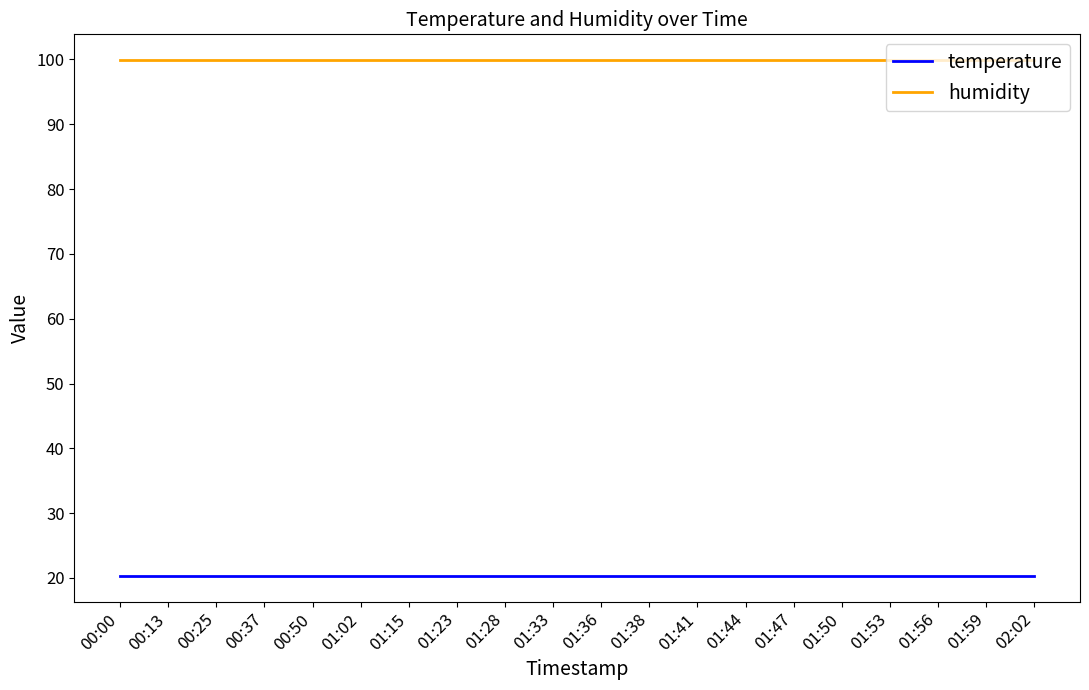

Rank the series by their average value, from lowest to highest.

temperature, humidity